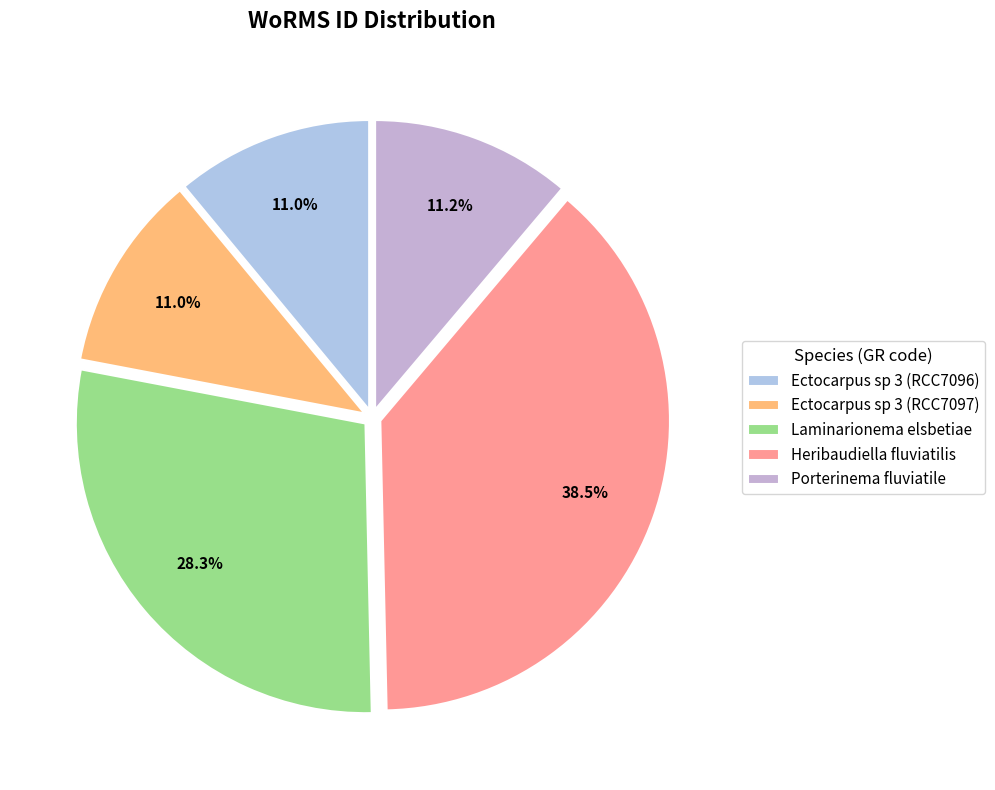

What is the largest slice in the pie chart?

Heribaudiella fluviatilis